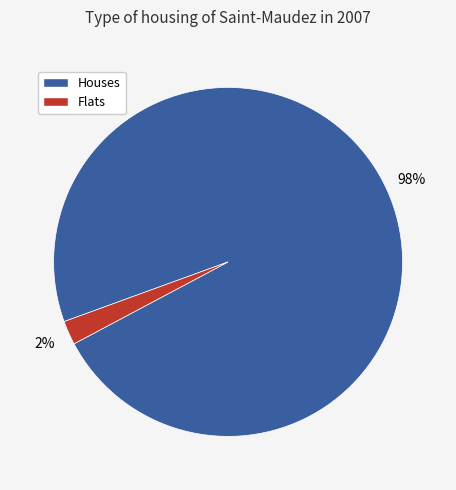

Is it true that Houses is 98% of the pie?

True